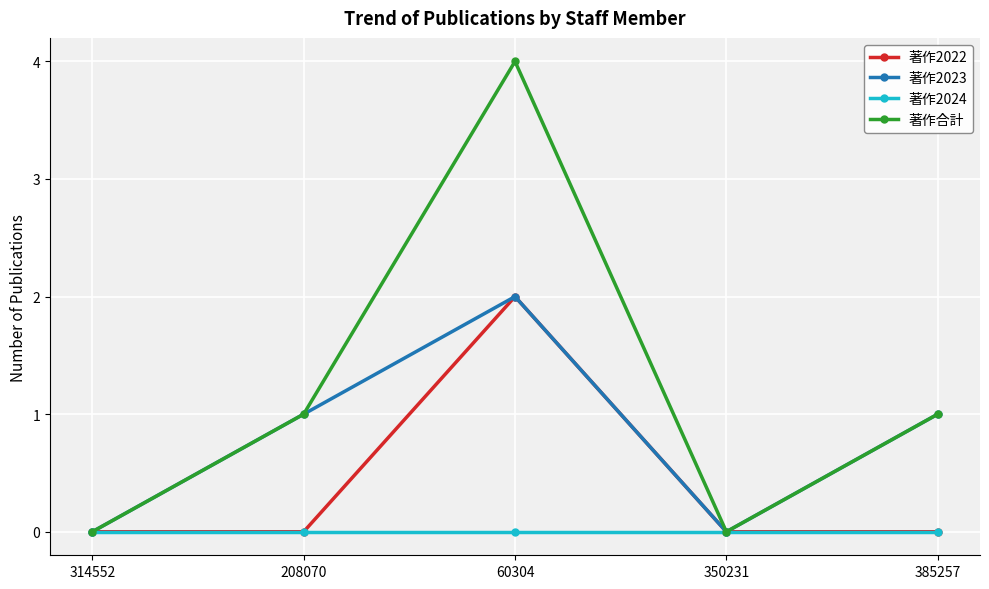

At which category is the sum across all series the highest?

60304